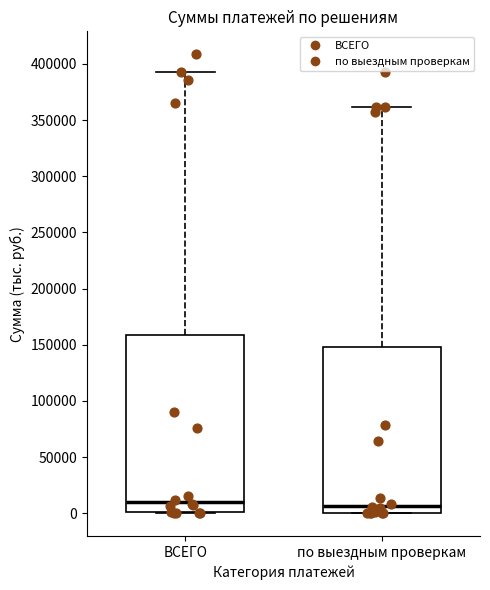

Which box is the tallest, from its lower edge to its upper edge?

ВСЕГО